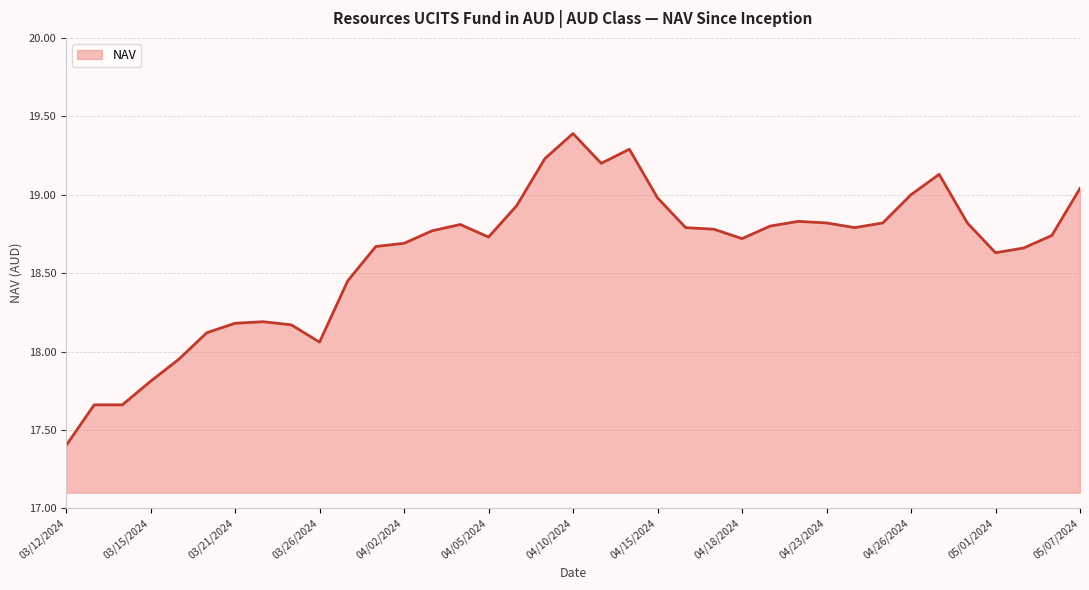

What is the greatest value displayed?

19.4